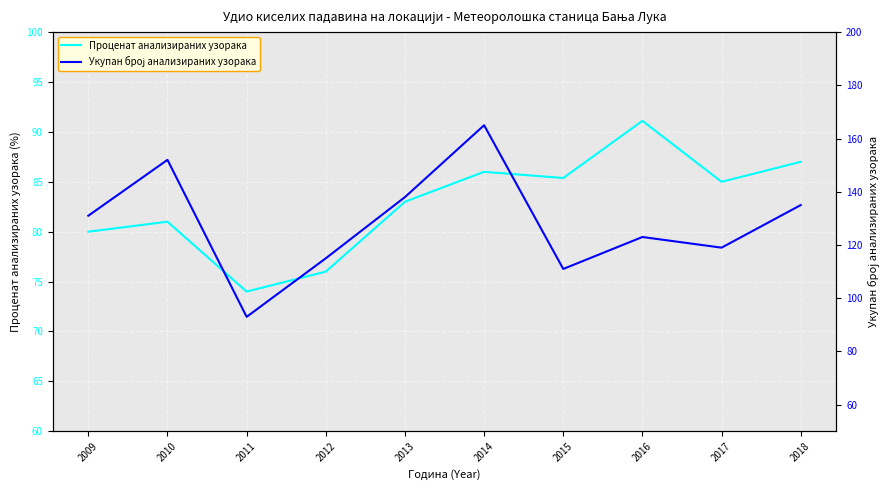

Is it true that Укупан број анализираних узорака equals 45.9 at 2011?

False